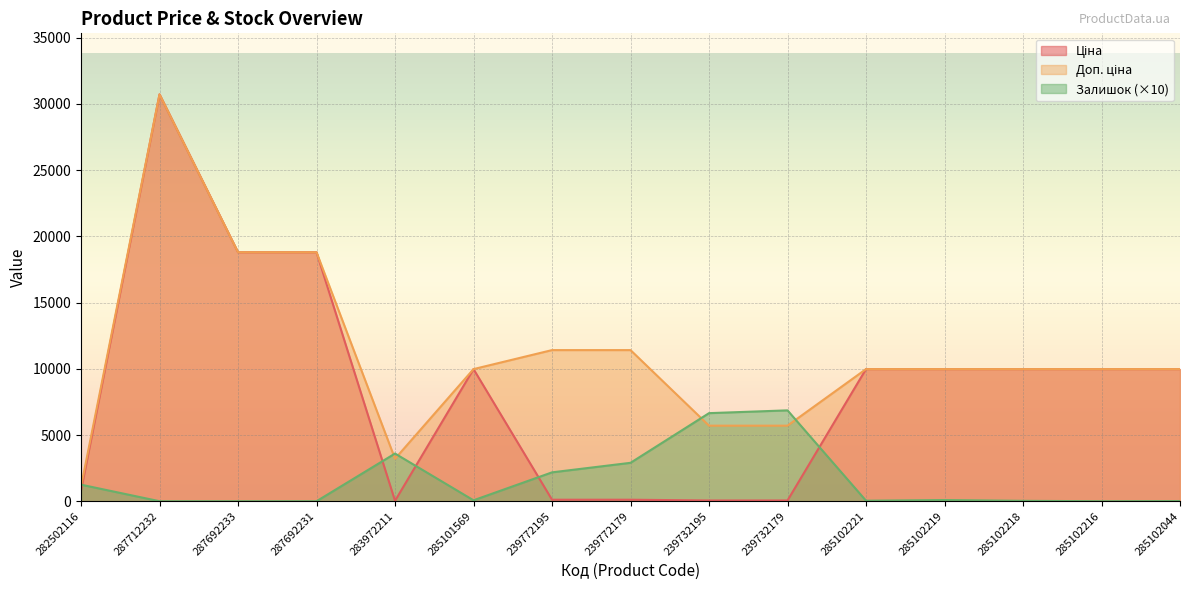

What is the sum of all Залишок values?

23680.0